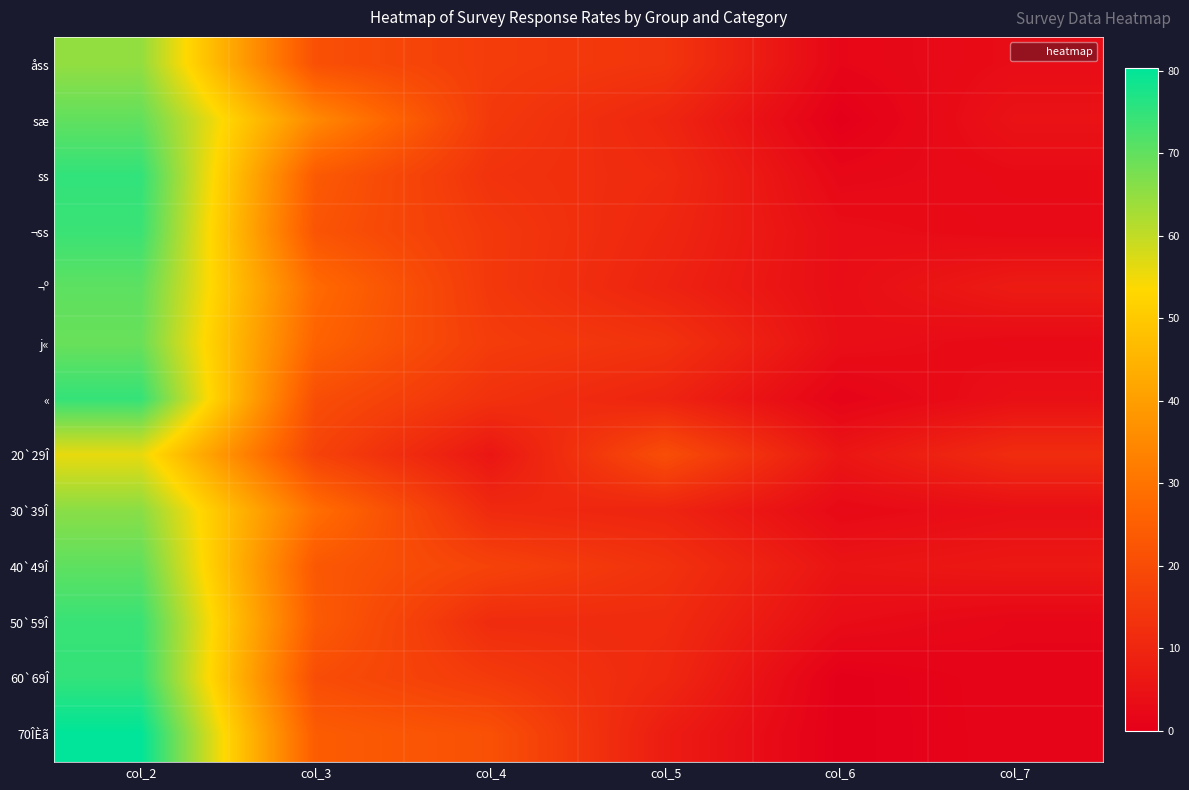

At how many categories does at least one series exceed 39?

1